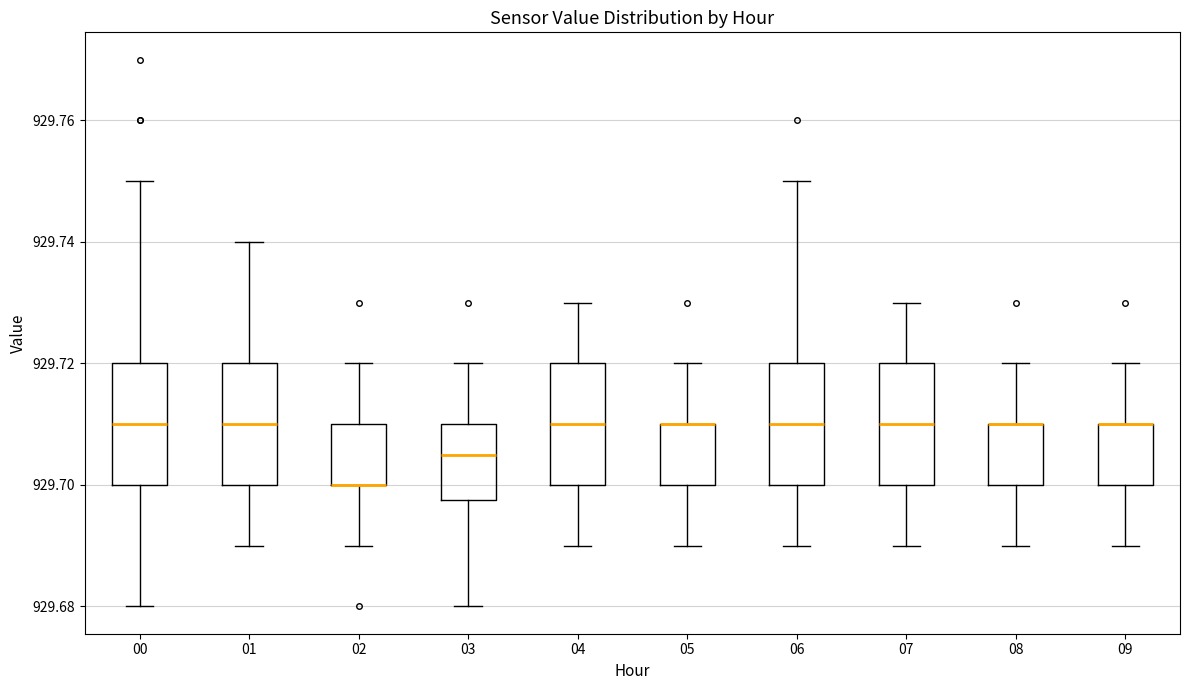

Reading left to right, read every box against the y-axis: the position of its median line, the range the box covers, and the ends of its whiskers. The values are not printed on the chart, so give them approximately, as read against the axis.

00: median 929.710, box 929.700 to 929.720, whiskers 929.680 to 929.750
01: median 929.710, box 929.700 to 929.720, whiskers 929.690 to 929.740
02: median 929.700 (drawn on the box's lower edge), box 929.700 to 929.710, whiskers 929.690 to 929.720
03: median 929.706, box 929.698 to 929.710, whiskers 929.680 to 929.720
04: median 929.710, box 929.700 to 929.720, whiskers 929.690 to 929.730
05: median 929.710 (drawn on the box's upper edge), box 929.700 to 929.710, whiskers 929.690 to 929.720
06: median 929.710, box 929.700 to 929.720, whiskers 929.690 to 929.750
07: median 929.710, box 929.700 to 929.720, whiskers 929.690 to 929.730
08: median 929.710 (drawn on the box's upper edge), box 929.700 to 929.710, whiskers 929.690 to 929.720
09: median 929.710 (drawn on the box's upper edge), box 929.700 to 929.710, whiskers 929.690 to 929.720